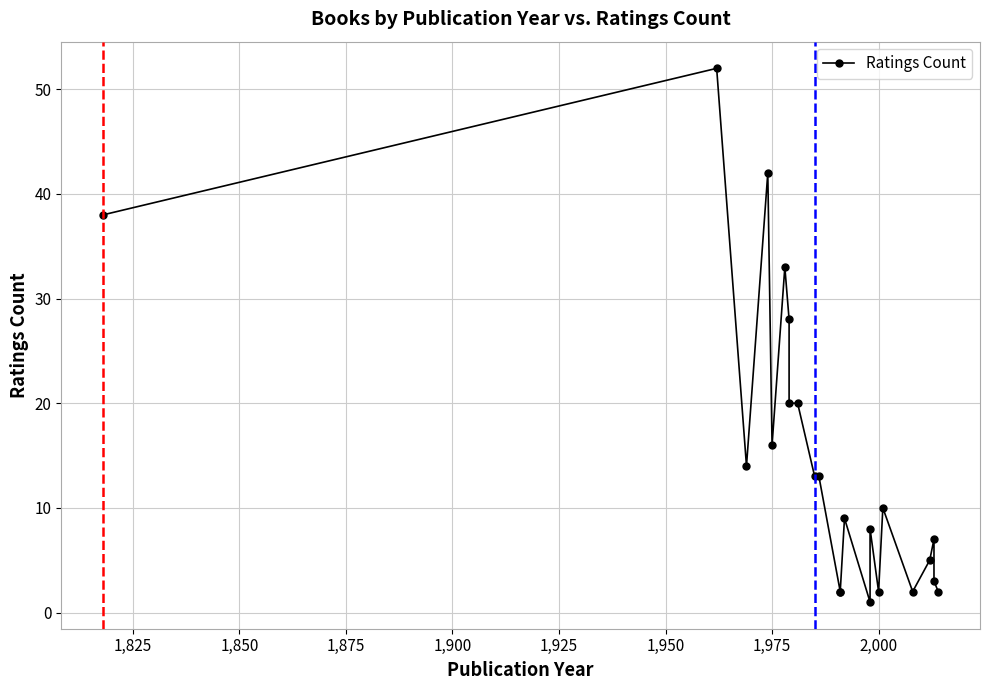

True or false: there are more than 0 points higher than both neighbors.

True